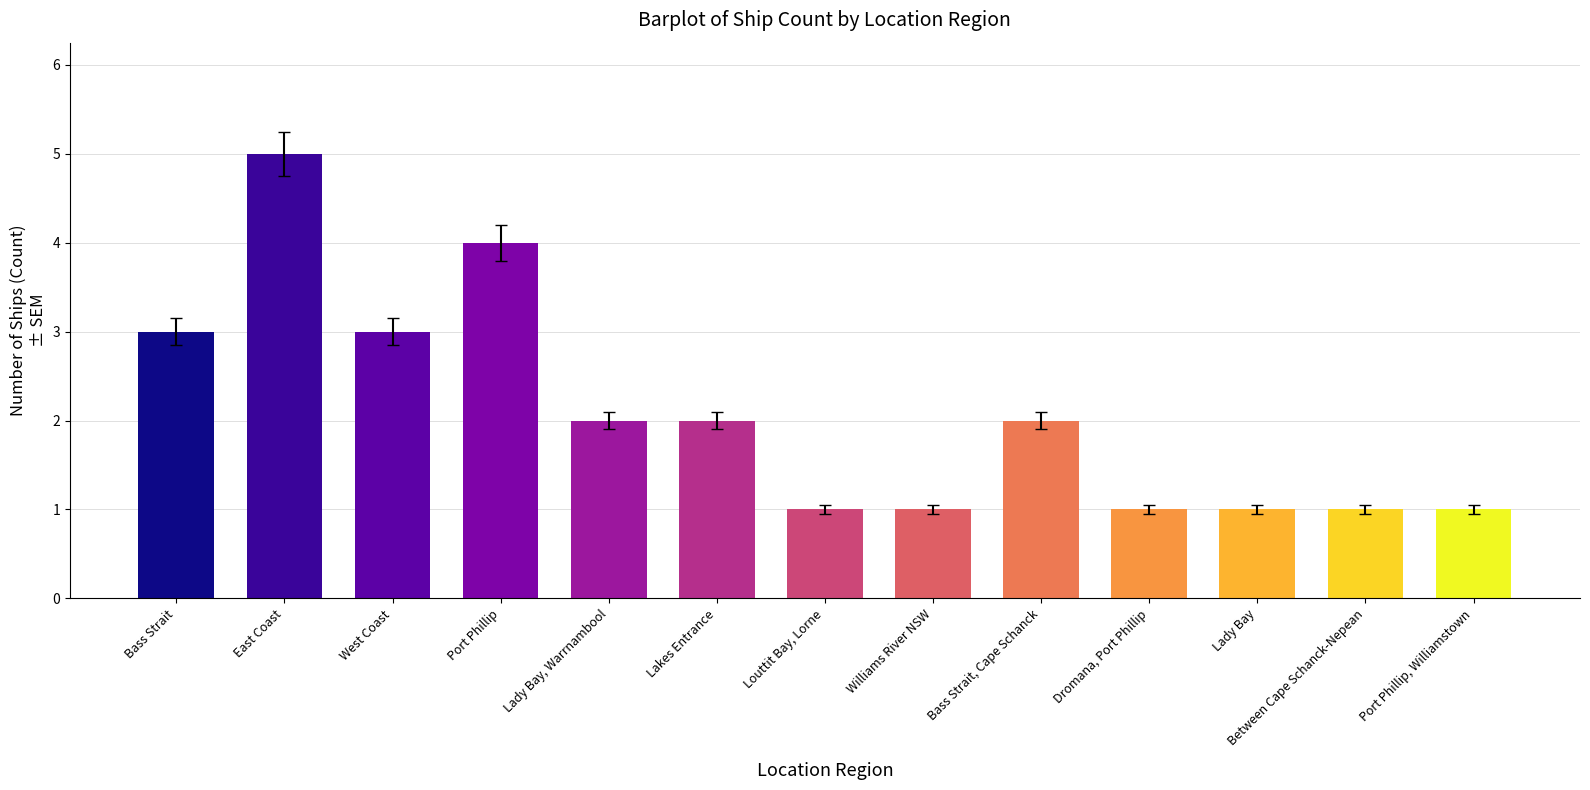

What is the sum of all values?

27